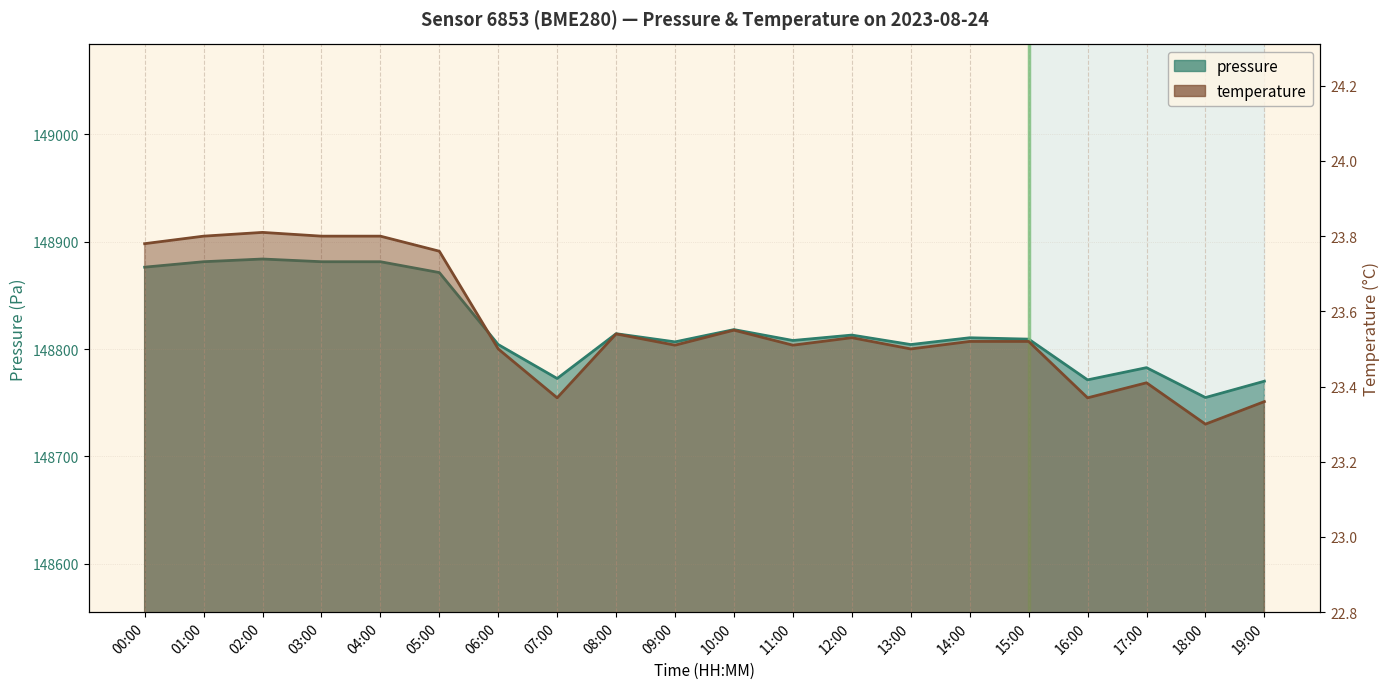

What is the minimum value for temperature?

23.3